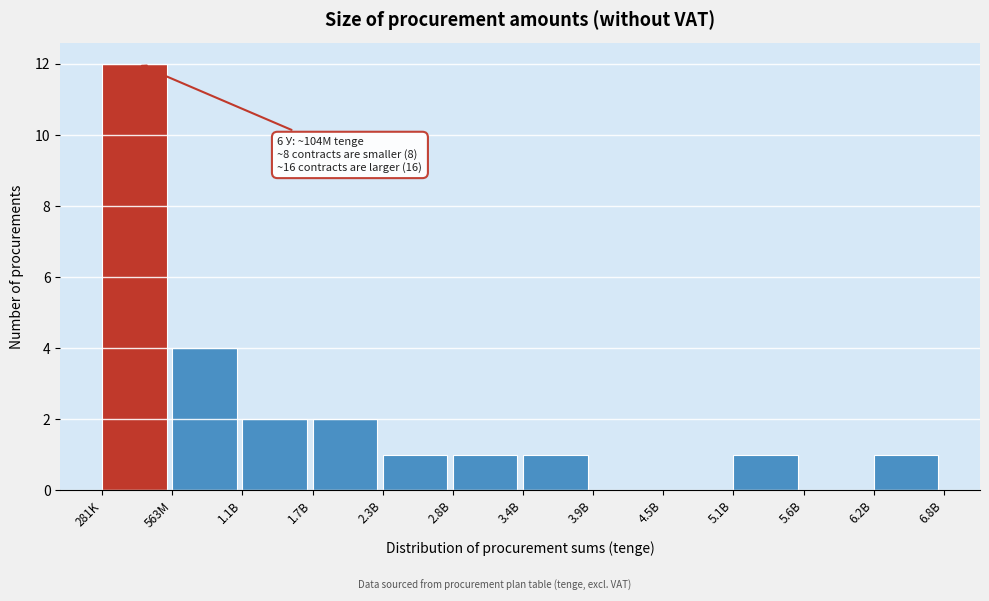

Reading left to right, extract all data points from this chart.

281K=12	563M=4	1.1B=2	1.7B=2	2.3B=1	2.8B=1	3.4B=1	3.9B=0	4.5B=0	5.1B=1	5.6B=0	6.2B=1